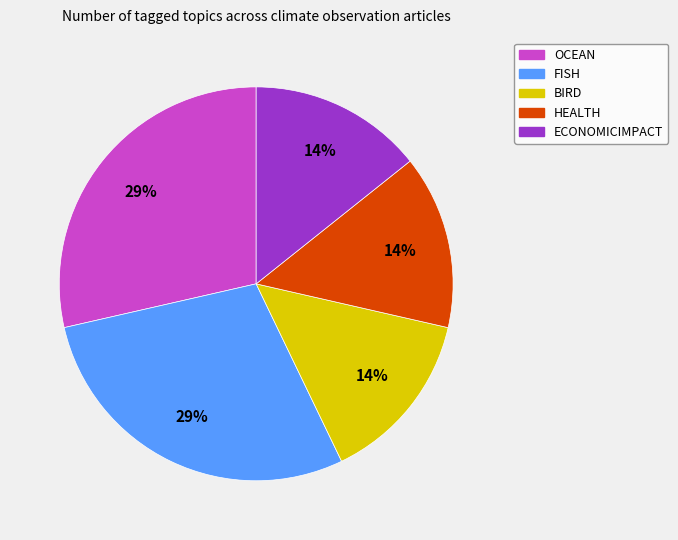

Does any single category account for the majority?

No